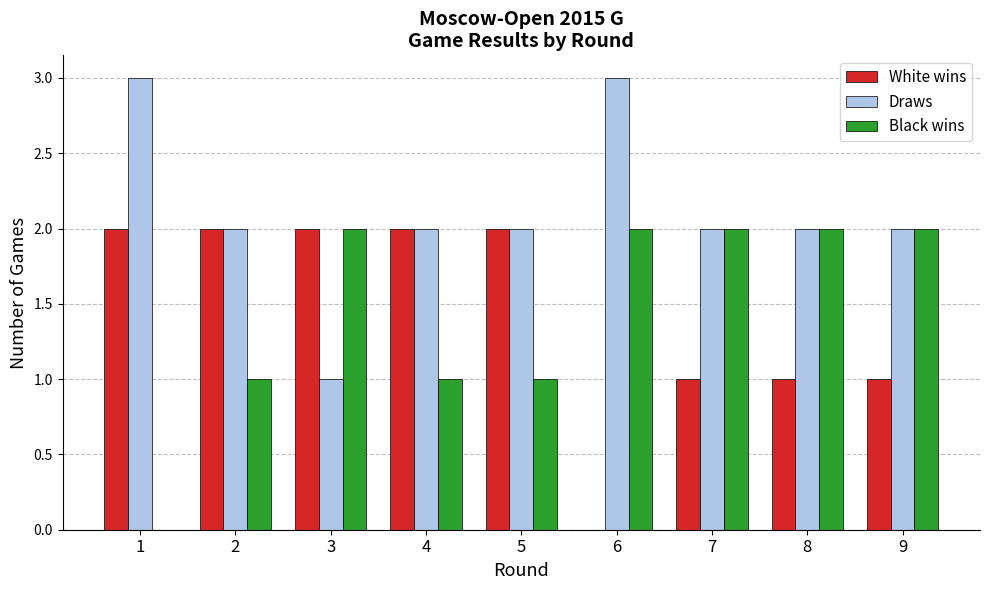

What are all the series names shown in the legend?

White wins, Draws, Black wins